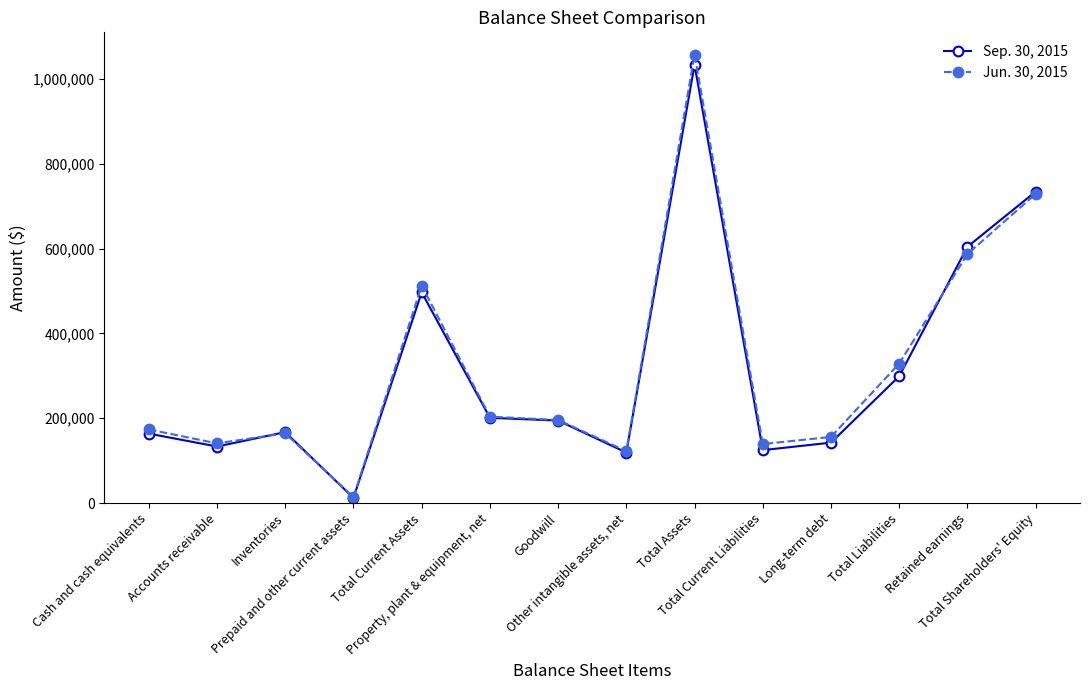

True or false: Jun. 30, 2015 has more than 2 points higher than both neighbors.

True